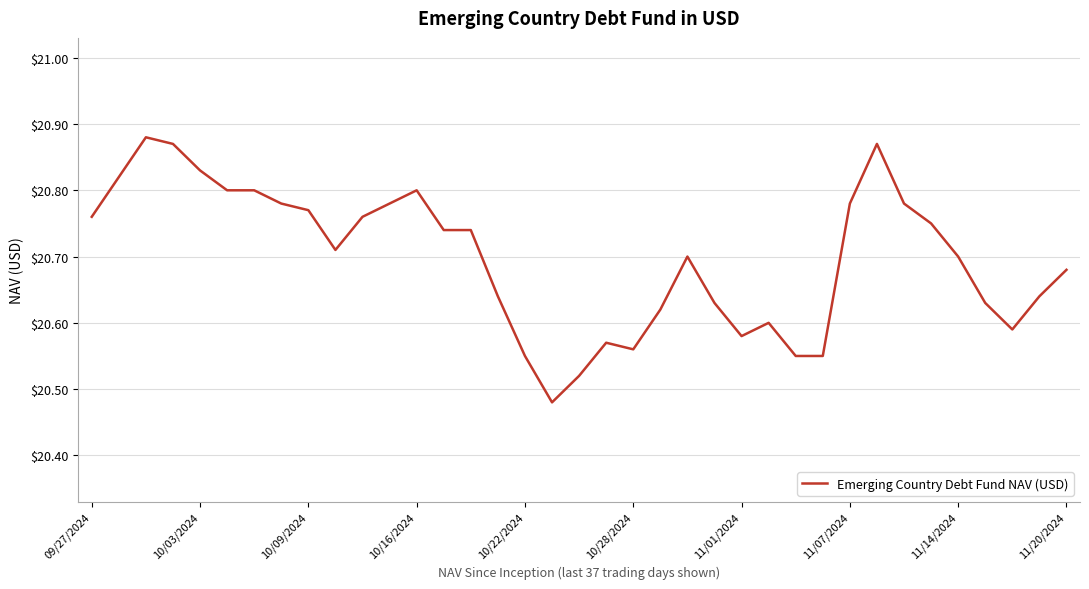

What is the difference between the maximum and minimum values?

0.4